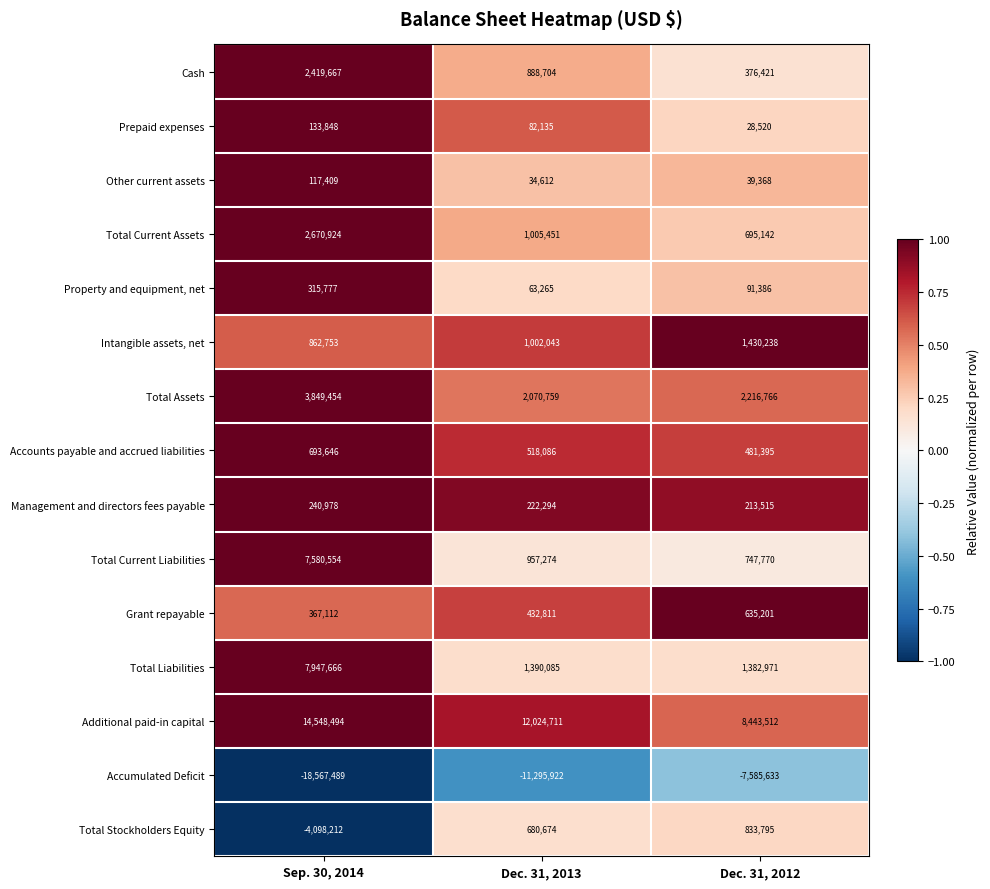

What is the difference between the Accounts payable and accrued liabilities values at Dec. 31, 2012 and Dec. 31, 2013?

36691